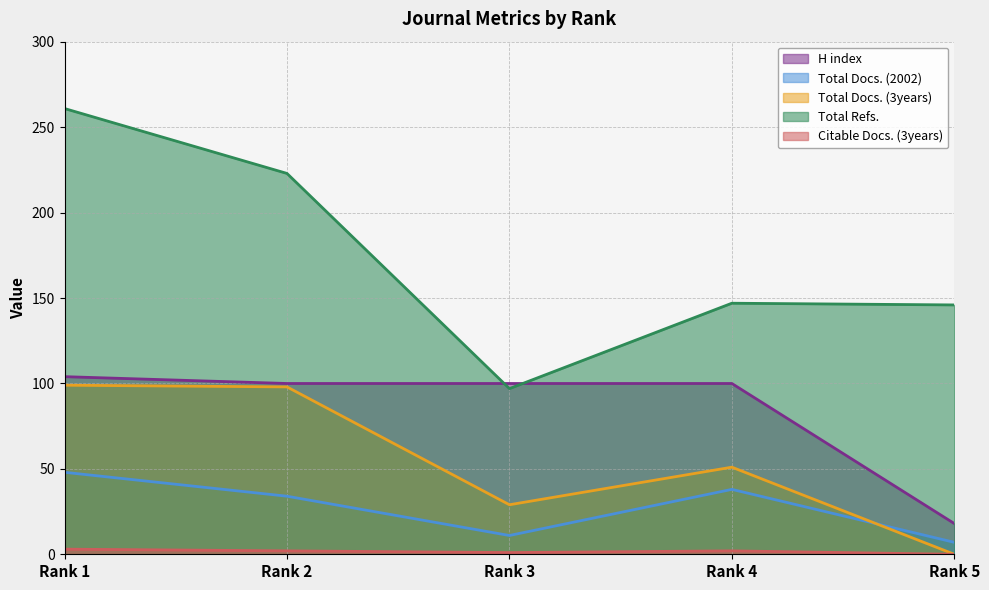

Reading right to left, list all the values displayed in this chart.

H index: 18	100	100	100	104
Total Docs. (2002): 7	38	11	34	48
Total Docs. (3years): 0	51	29	98	99
Total Refs.: 146	147	97	223	261
Citable Docs. (3years): 0	2	1	2	3